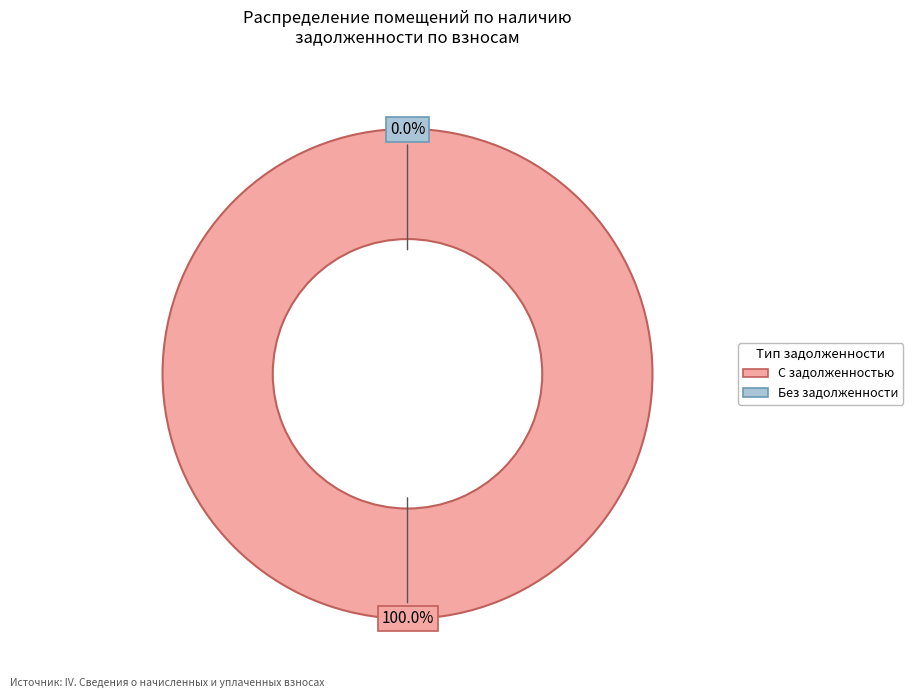

Does any single category account for the majority?

No